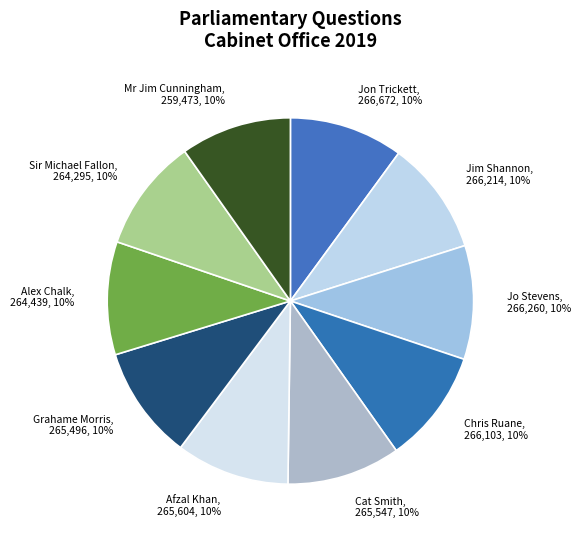

Approximately how many times larger is the value at Mr Jim Cunningham compared to Jon Trickett?

1.0